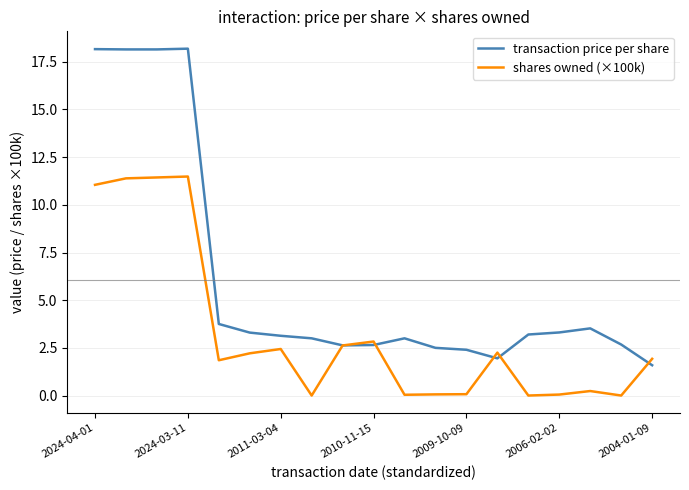

In shares owned (×100k), how many points are lower than both neighbors (excluding endpoints)?

5